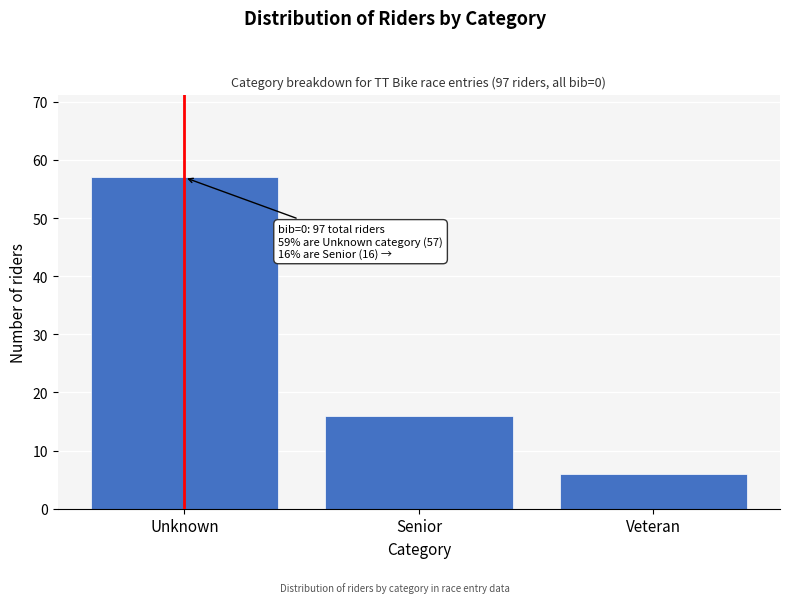

Reading left to right, extract all data points from this chart.

Unknown=57	Senior=16	Veteran=6